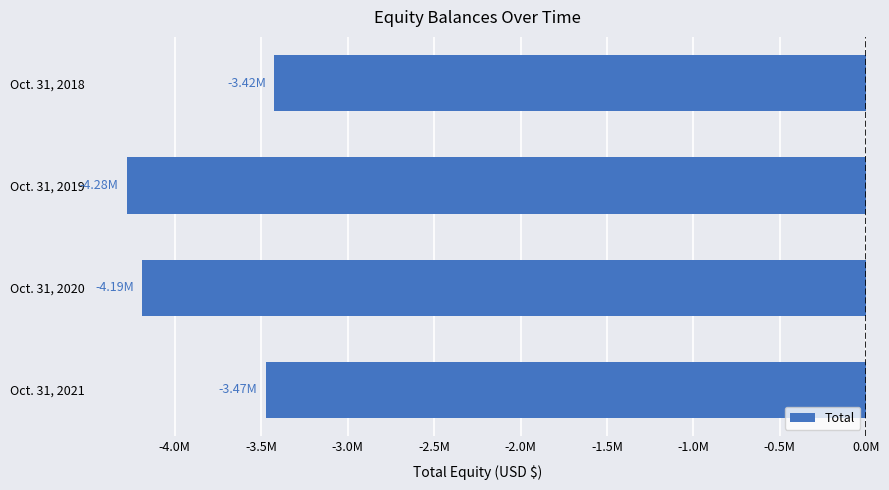

Does the chart contain stacked bars?

No